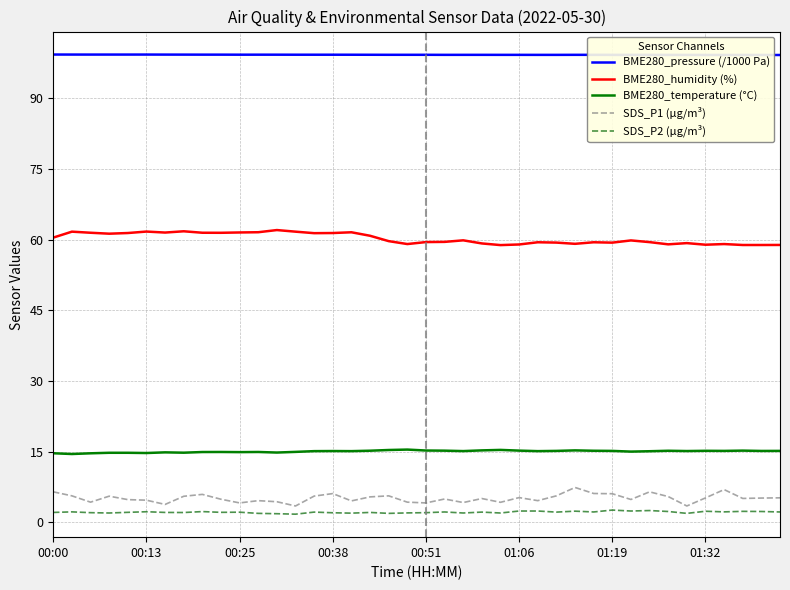

How many lines are shown in the chart?

5